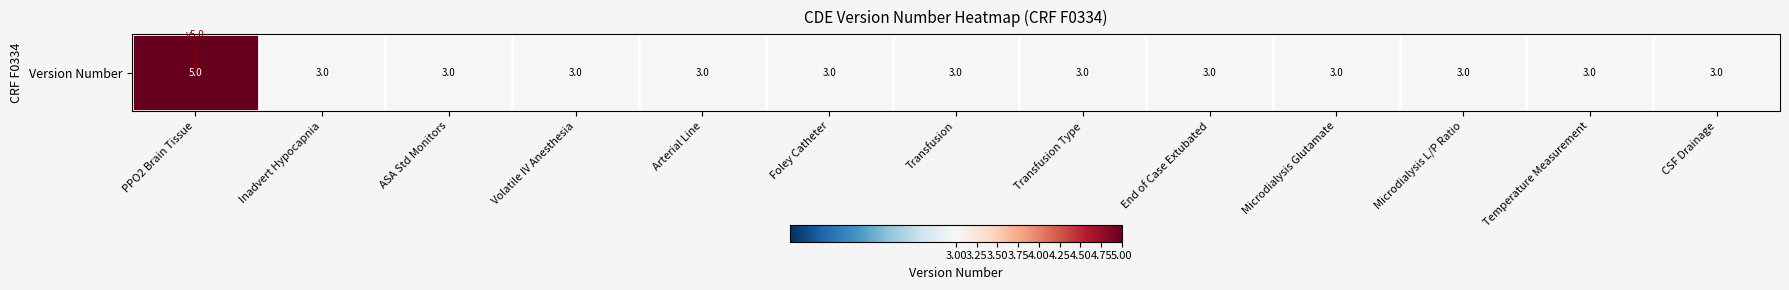

Where is the data nearest to the value 4?

PPO2 Brain Tissue